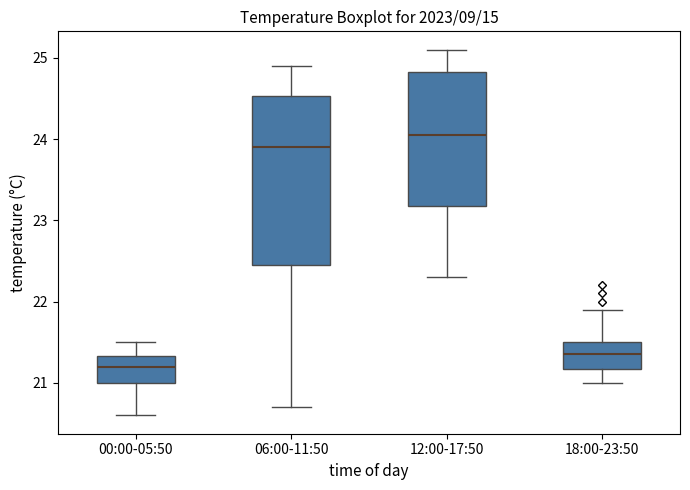

Reading left to right, read every box against the y-axis: the position of its median line, the range the box covers, and the ends of its whiskers. The values are not printed on the chart, so give them approximately, as read against the axis.

00:00-05:50: median 21.2, box 21.0 to 21.3, whiskers 20.6 to 21.5
06:00-11:50: median 23.9, box 22.5 to 24.5, whiskers 20.7 to 24.9
12:00-17:50: median 24.1, box 23.2 to 24.8, whiskers 22.3 to 25.1
18:00-23:50: median 21.4, box 21.2 to 21.5, whiskers 21.0 to 21.9